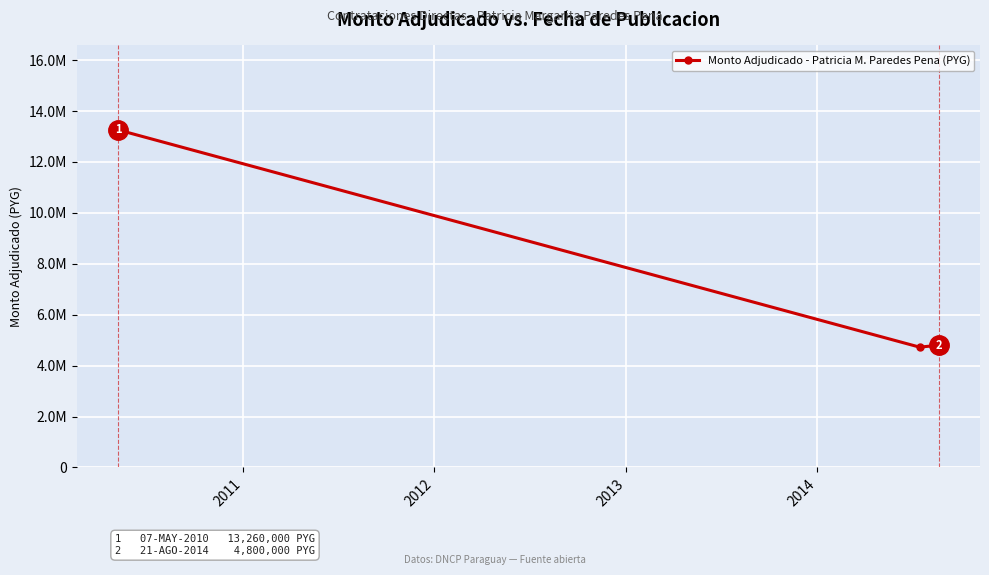

Is this an area chart (filled region under the line)?

No